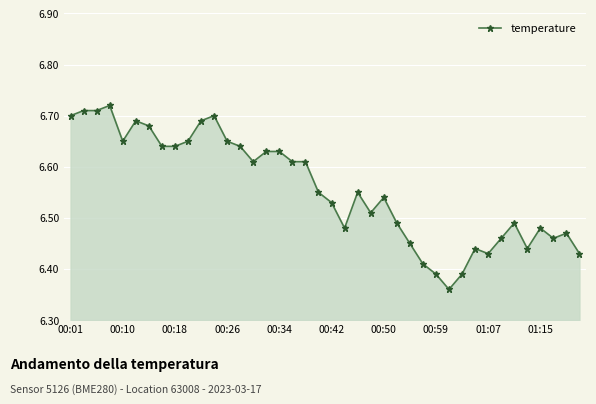

True or false: there are more than 0 points higher than both neighbors.

True